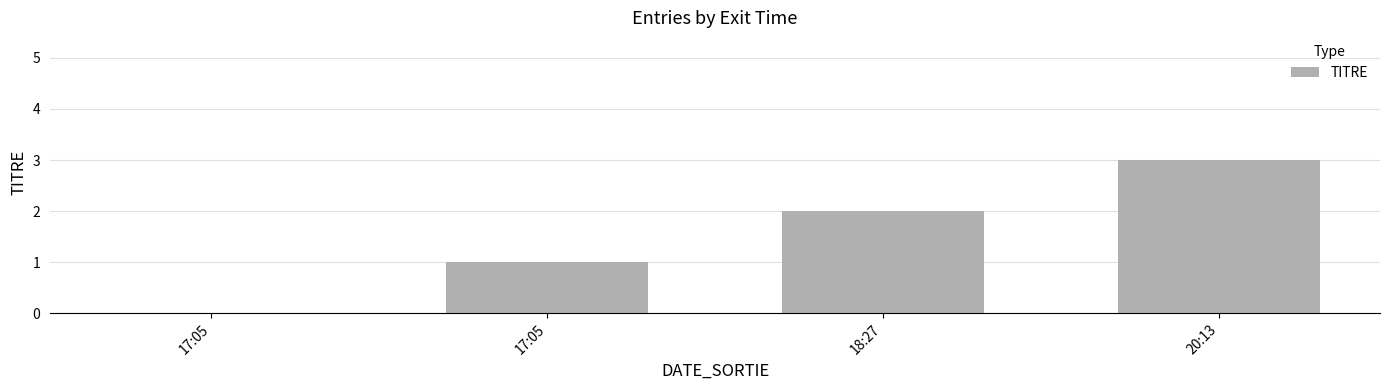

Reading right to left, transcribe all the data shown in this chart.

3	2	1	0